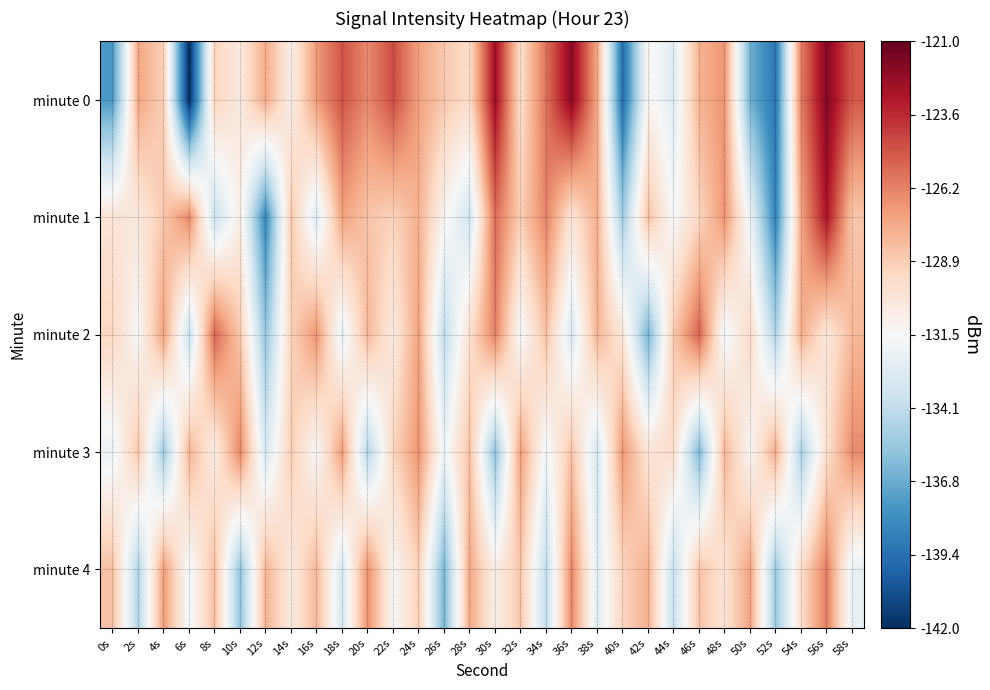

Which series has the largest range (max minus min)?

minute 0